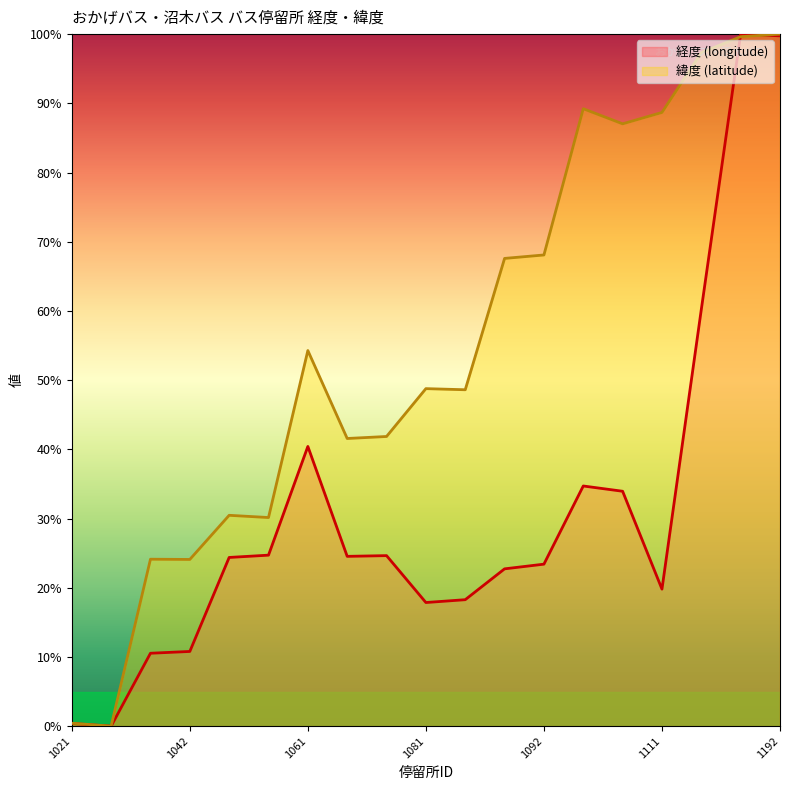

True or false: 経度 (longitude) has a value of 23.4 at 1092.

True